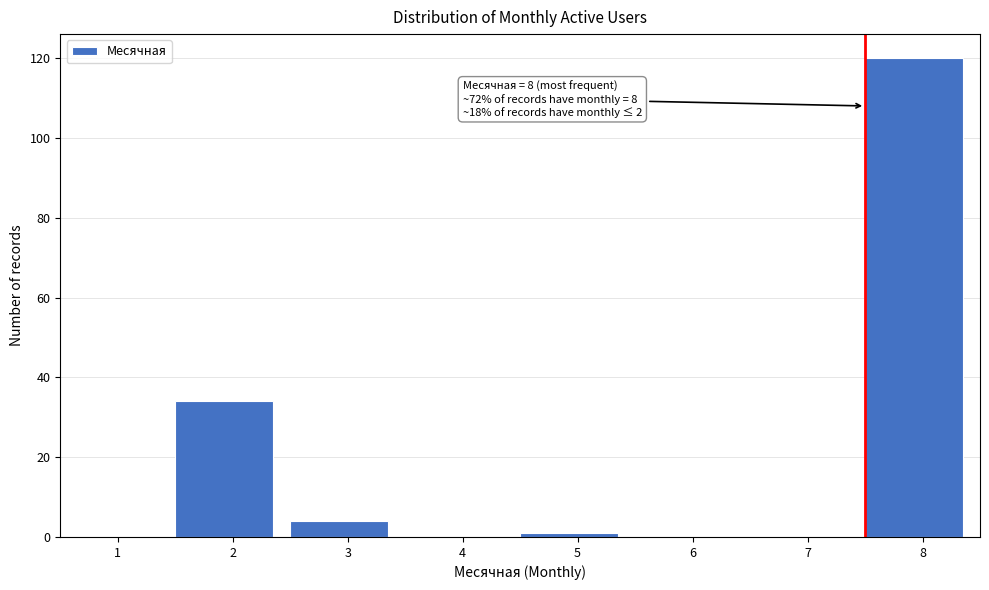

Reading left to right, what are all the values shown in this chart?

1=0	2=34	3=4	4=0	5=1	6=0	7=0	8=120